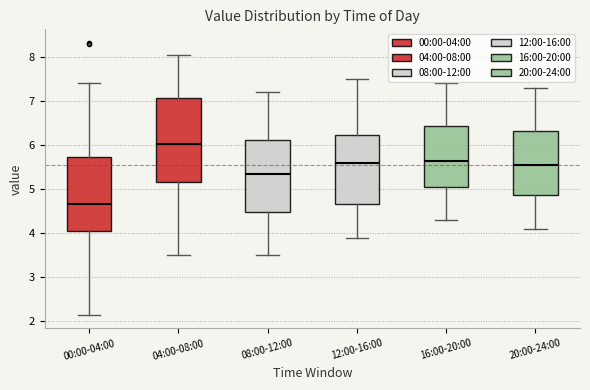

Reading left to right, read every box against the y-axis: the position of its median line, the range the box covers, and the ends of its whiskers. The values are not printed on the chart, so give them approximately, as read against the axis.

00:00-04:00: median 4.7, box 4.0 to 5.7, whiskers 2.2 to 7.4
04:00-08:00: median 6.0, box 5.2 to 7.1, whiskers 3.5 to 8.1
08:00-12:00: median 5.4, box 4.5 to 6.1, whiskers 3.5 to 7.2
12:00-16:00: median 5.6, box 4.7 to 6.2, whiskers 3.9 to 7.5
16:00-20:00: median 5.7, box 5.1 to 6.4, whiskers 4.3 to 7.4
20:00-24:00: median 5.6, box 4.9 to 6.3, whiskers 4.1 to 7.3